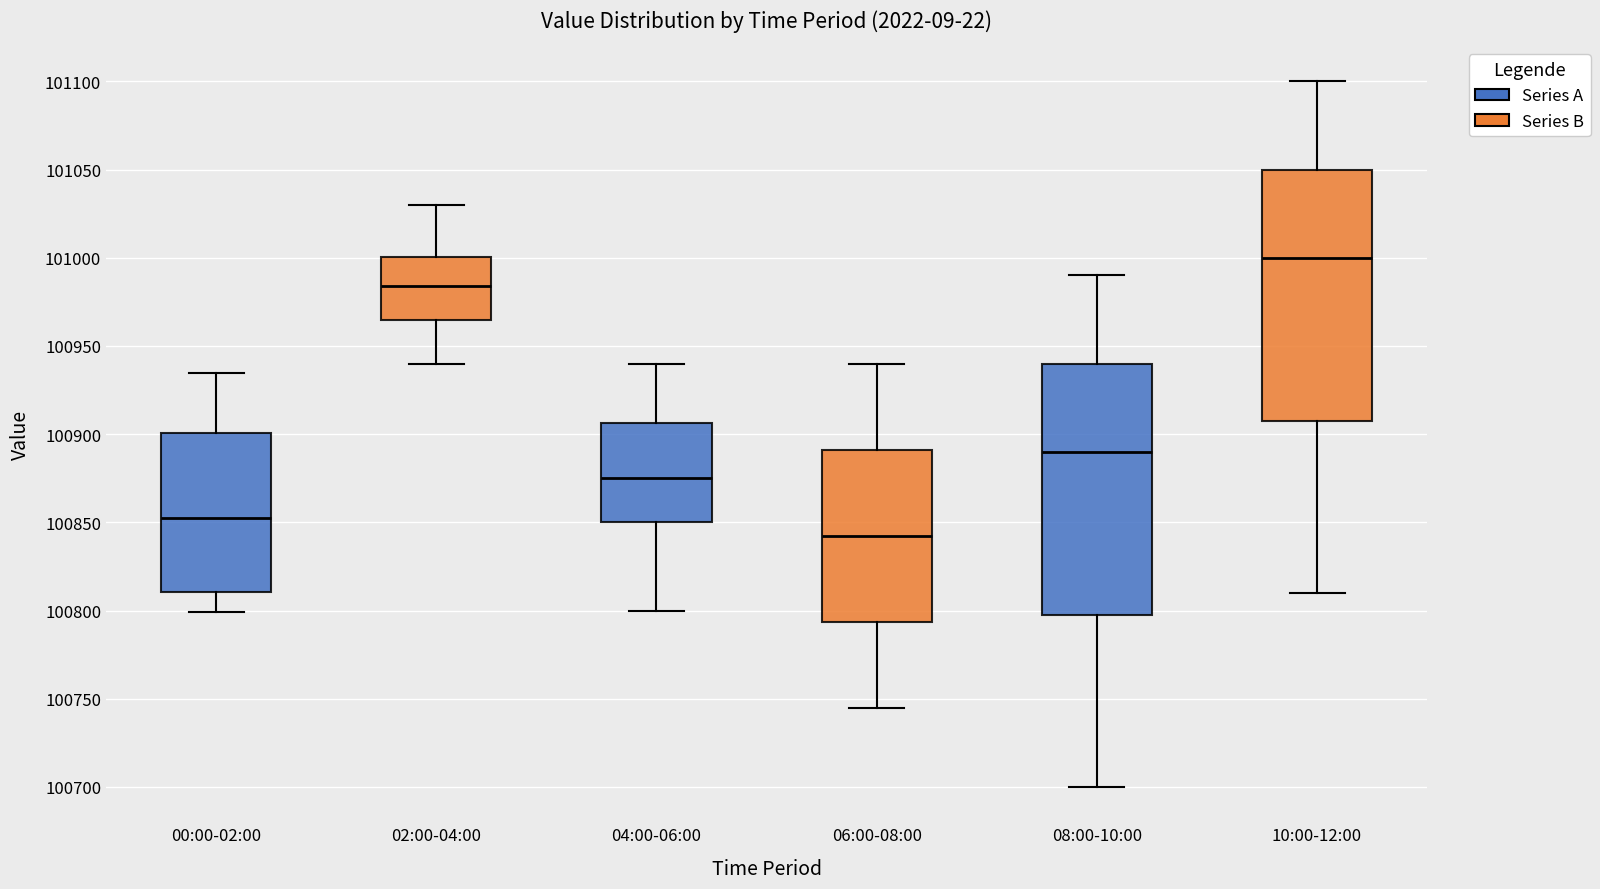

Reading left to right, transcribe this box plot: for each box, give where its median line is, the range the box spans, and where its two whiskers end, as read against the y-axis. The values are not printed on the chart, so give them approximately, as read against the axis.

00:00-02:00: median 100855, box 100810 to 100900, whiskers 100800 to 100935
02:00-04:00: median 100985, box 100965 to 101000, whiskers 100940 to 101030
04:00-06:00: median 100875, box 100850 to 100905, whiskers 100800 to 100940
06:00-08:00: median 100845, box 100795 to 100890, whiskers 100745 to 100940
08:00-10:00: median 100890, box 100800 to 100940, whiskers 100700 to 100990
10:00-12:00: median 101000, box 100910 to 101050, whiskers 100810 to 101100